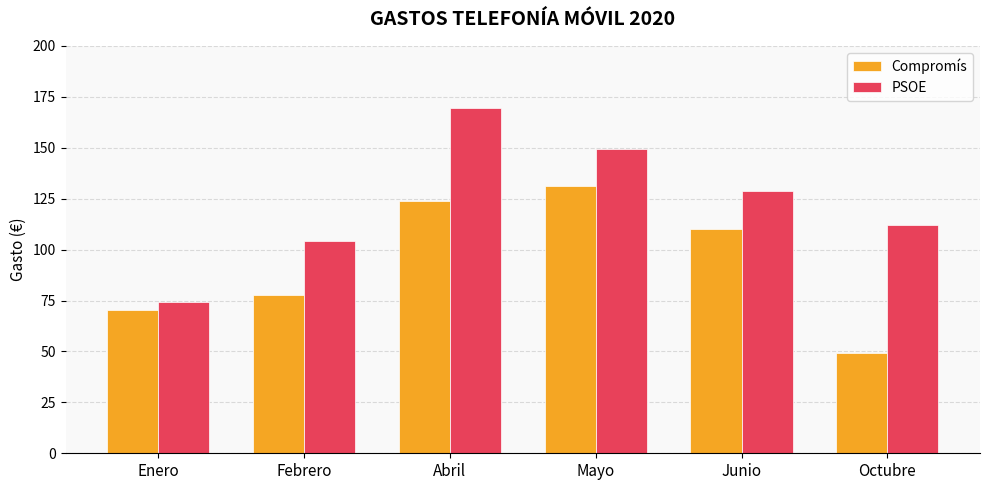

At which category does the chart reach its minimum across all series?

Octubre